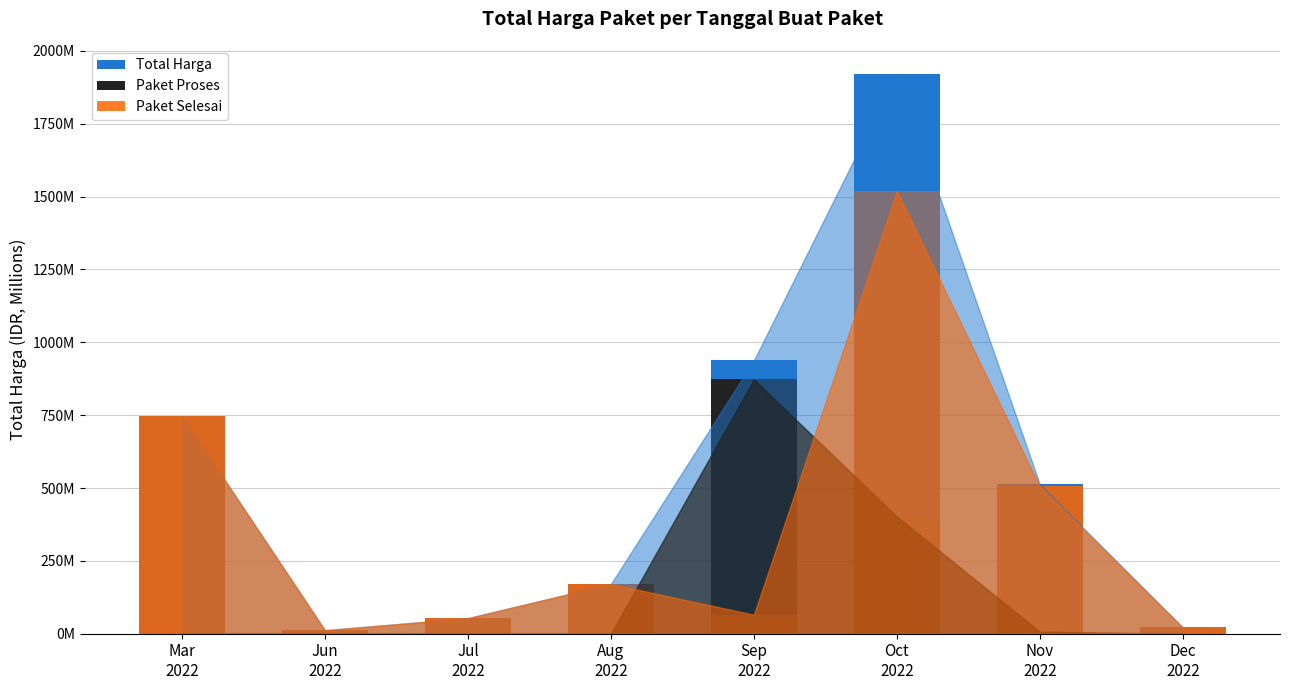

What position from the right is Oct
2022?

3